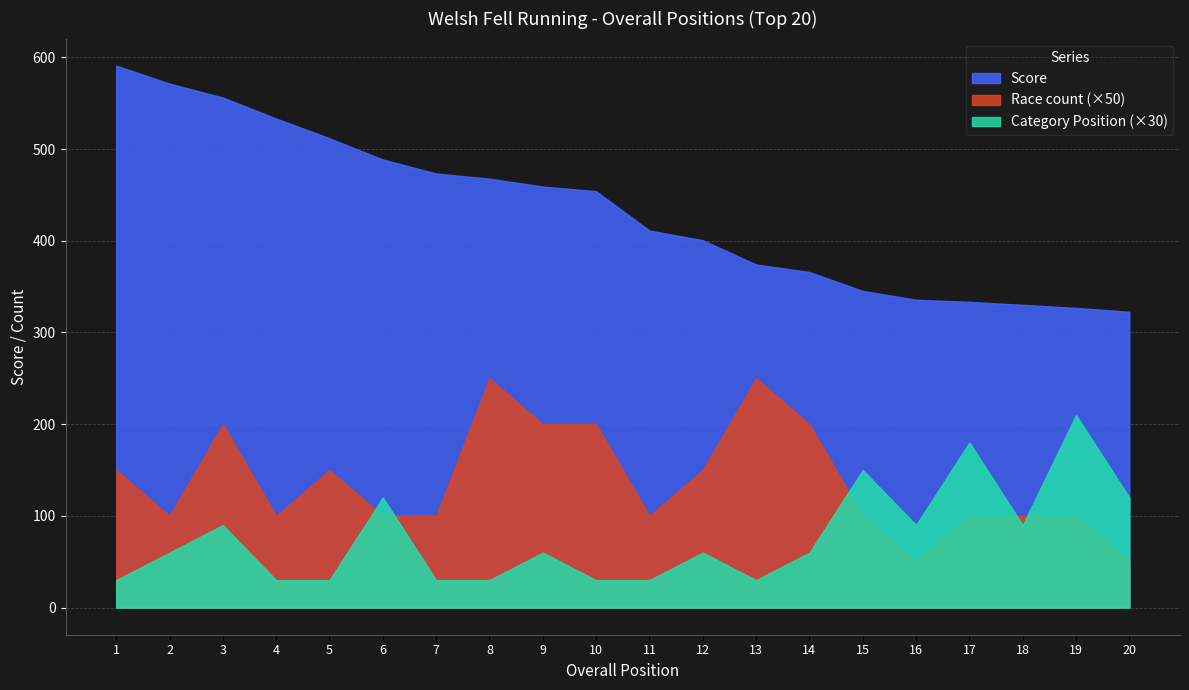

At which label does Category Position reach its peak?

19